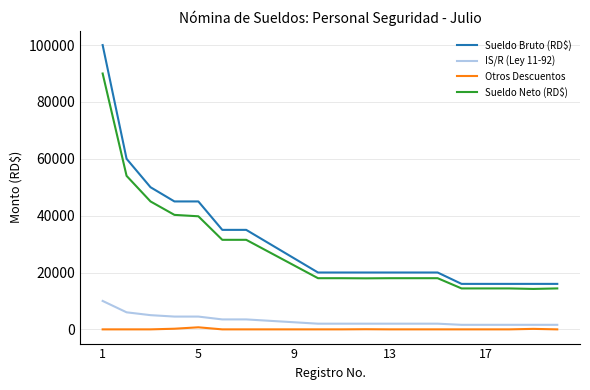

Which series has the widest spread of values?

Sueldo Bruto (RD$)